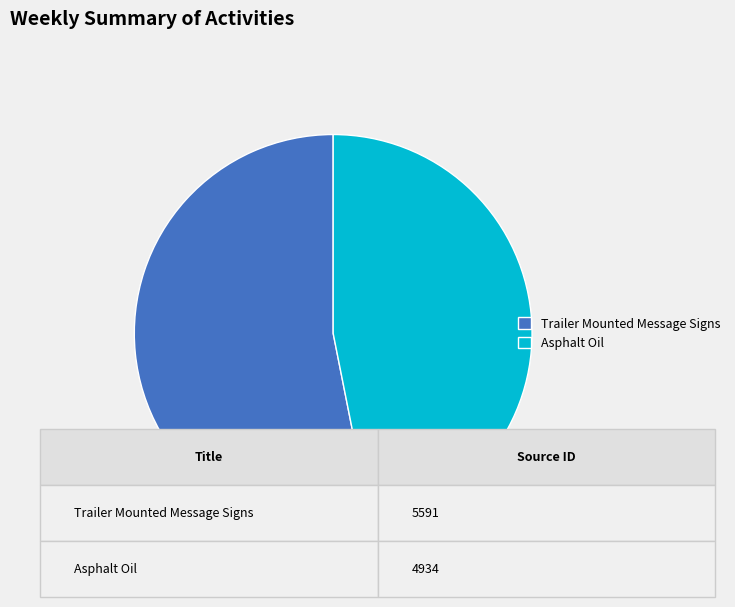

What is the smallest slice in the pie chart?

Asphalt Oil